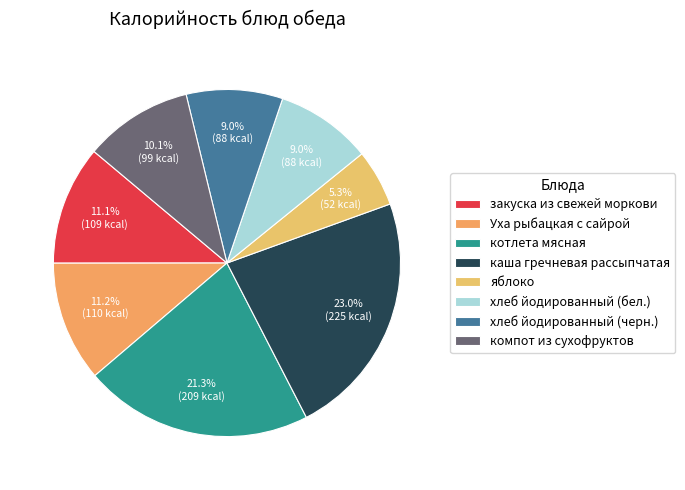

Which slice is the smallest?

яблоко